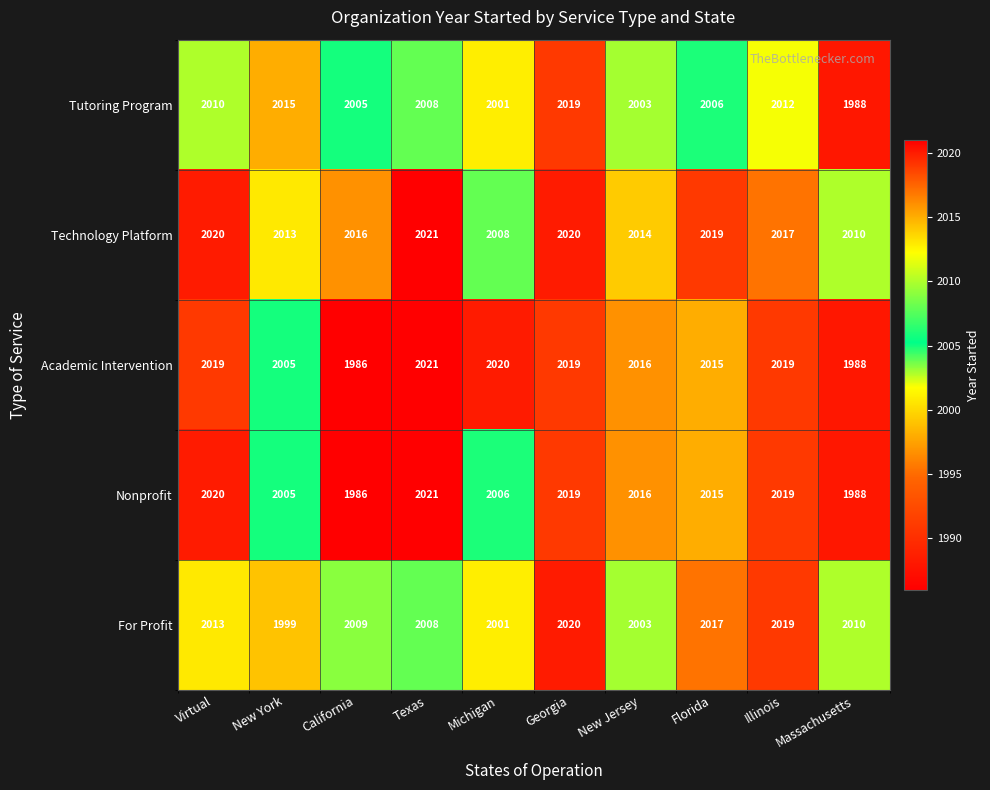

At which label does Nonprofit first exceed 2016?

Virtual